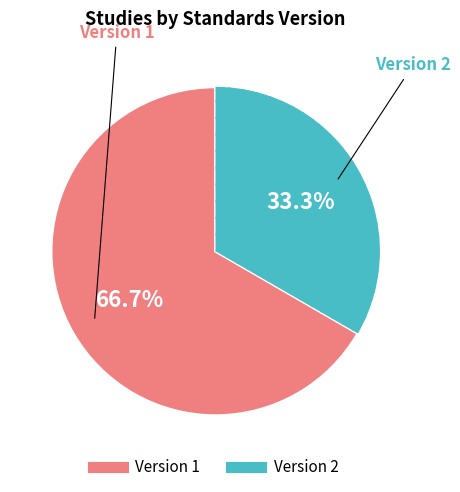

Does any single category account for the majority?

Yes